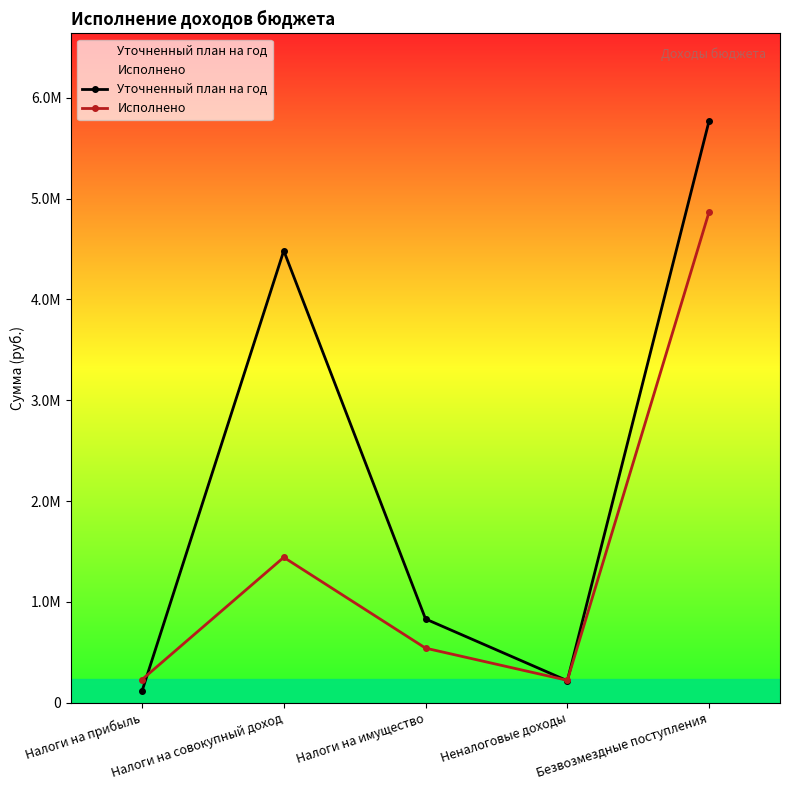

How many lines are shown in the chart?

2